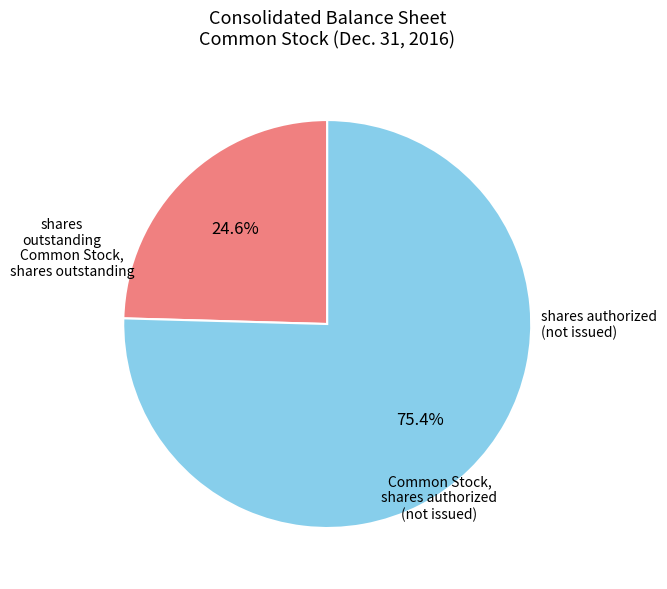

Does any single category account for the majority?

Yes